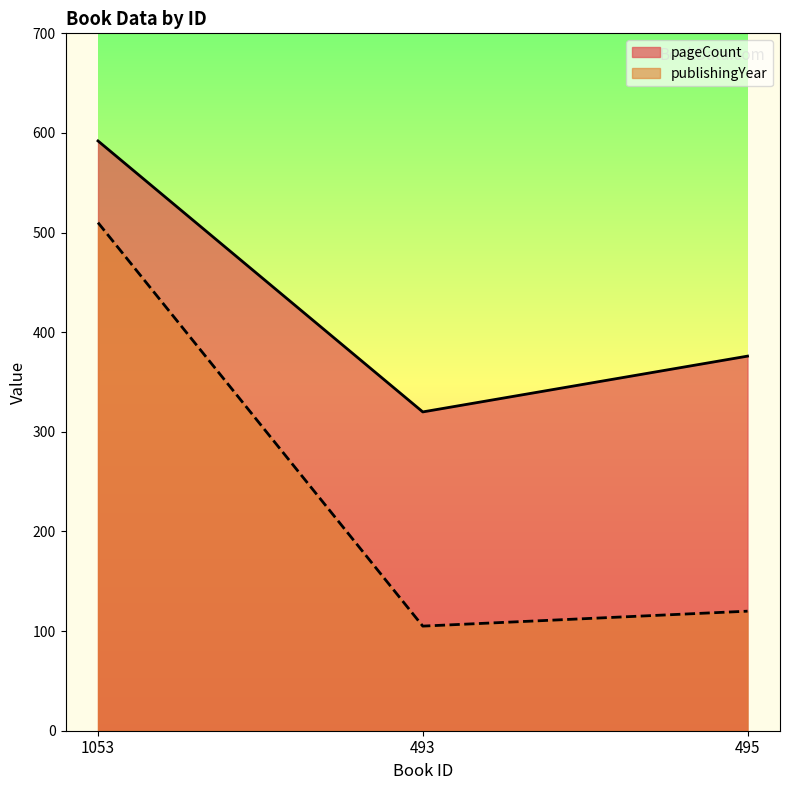

What is the difference between the maximum and second lowest values in the publishingYear series?

390